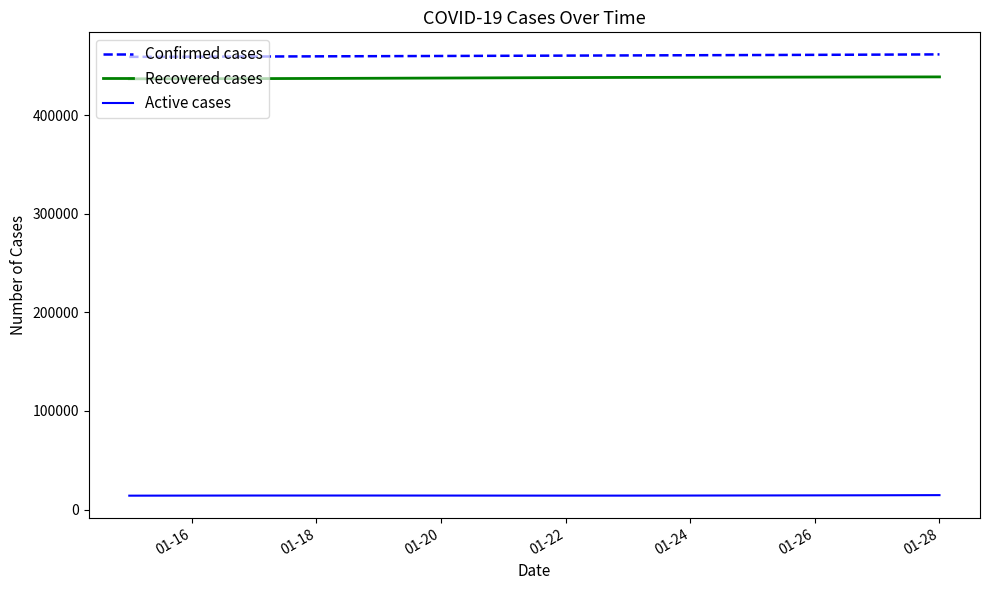

What is the maximum value shown in the chart?

461460